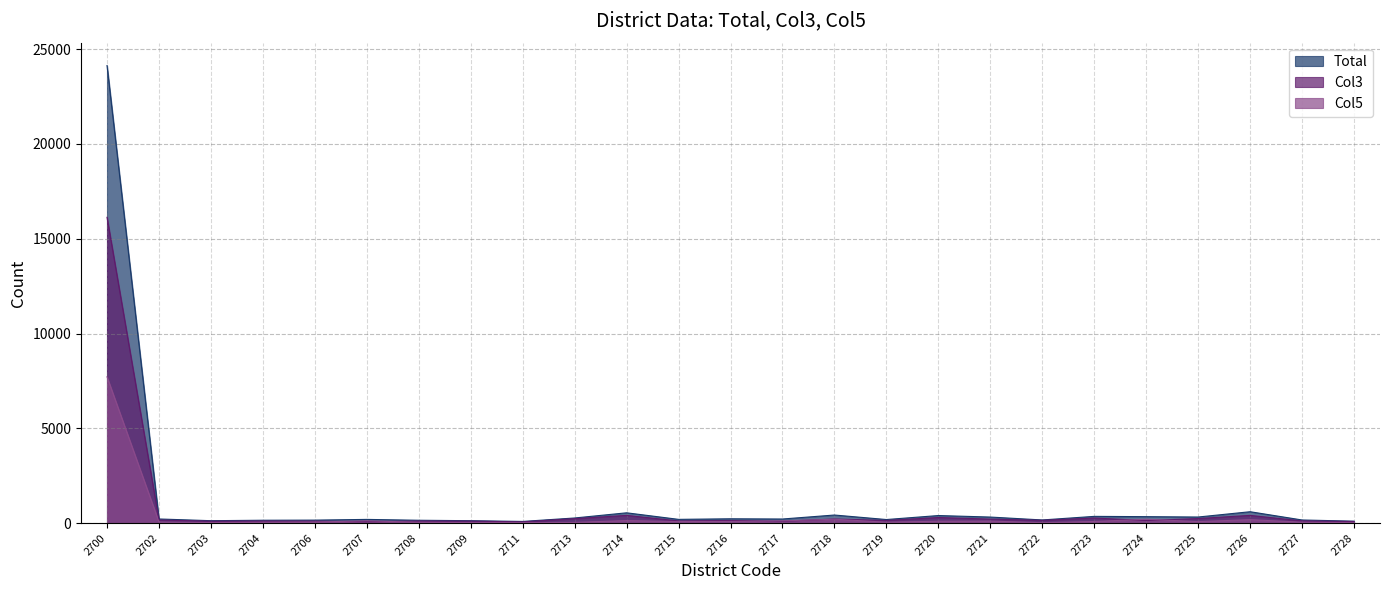

How many values in the Col5 series are below 76?

12